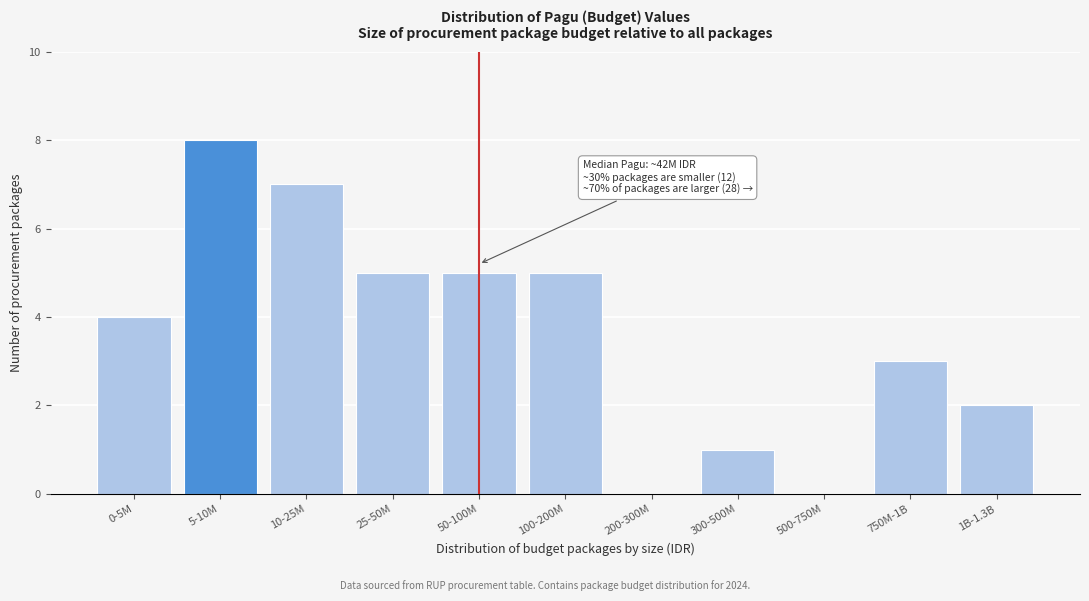

Reading left to right, list all the values displayed in this chart.

0-5M=4	5-10M=8	10-25M=7	25-50M=5	50-100M=5	100-200M=5	200-300M=0	300-500M=1	500-750M=0	750M-1B=3	1B-1.3B=2